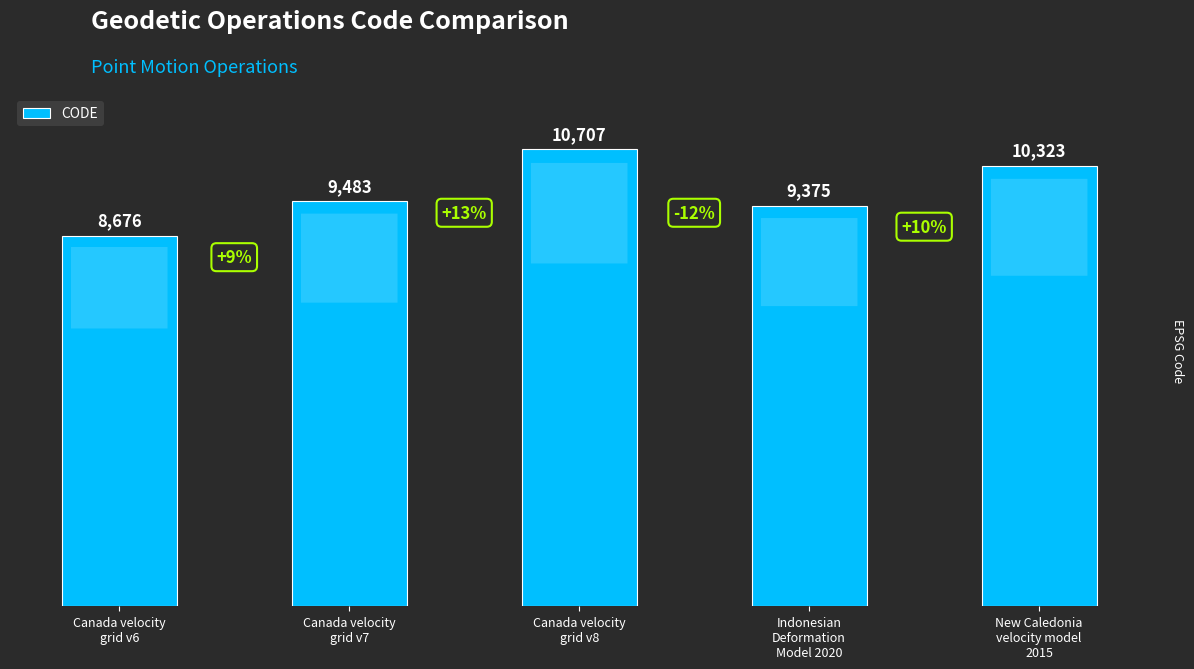

What is the change in value from Canada velocity
grid v7 to New Caledonia
velocity model
2015?

+840